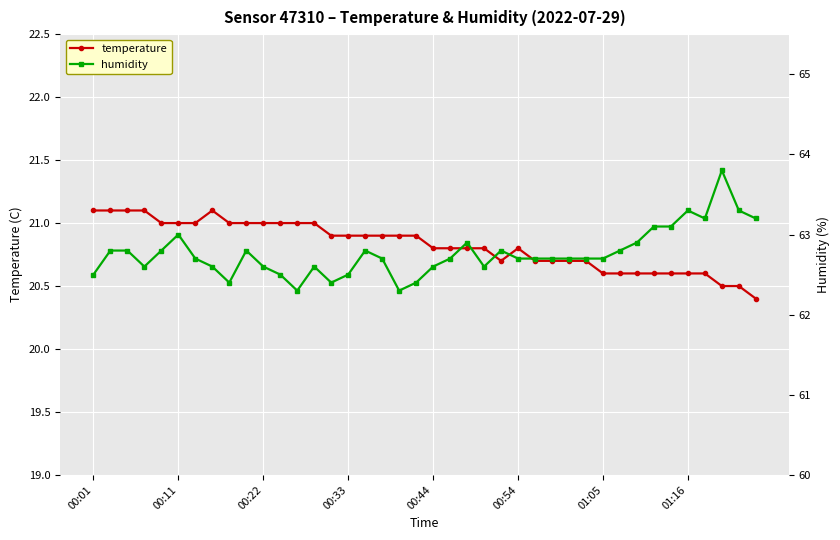

Reading left to right, transcribe all the data shown in this chart.

temperature: 21.1	21.1	21.1	21.1	21.0	21.0	21.0	21.1	21.0	21.0	21.0	21.0	21.0	21.0	20.9	20.9	20.9	20.9	20.9	20.9	20.8	20.8	20.8	20.8	20.7	20.8	20.7	20.7	20.7	20.7	20.6	20.6	20.6	20.6	20.6	20.6	20.6	20.5	20.5	20.4
humidity: 62.5	62.8	62.8	62.6	62.8	63.0	62.7	62.6	62.4	62.8	62.6	62.5	62.3	62.6	62.4	62.5	62.8	62.7	62.3	62.4	62.6	62.7	62.9	62.6	62.8	62.7	62.7	62.7	62.7	62.7	62.7	62.8	62.9	63.1	63.1	63.3	63.2	63.8	63.3	63.2